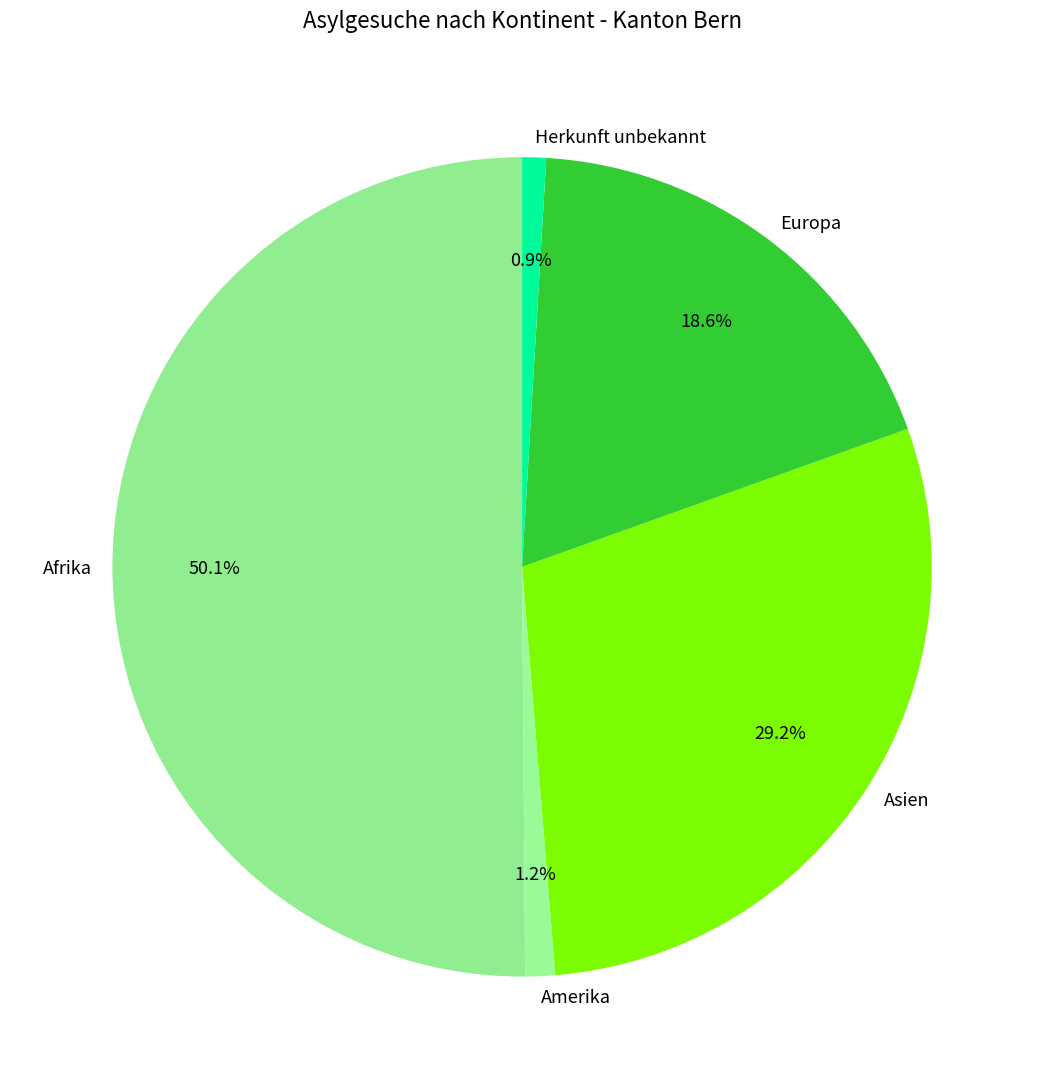

How many slices are in this pie chart?

5